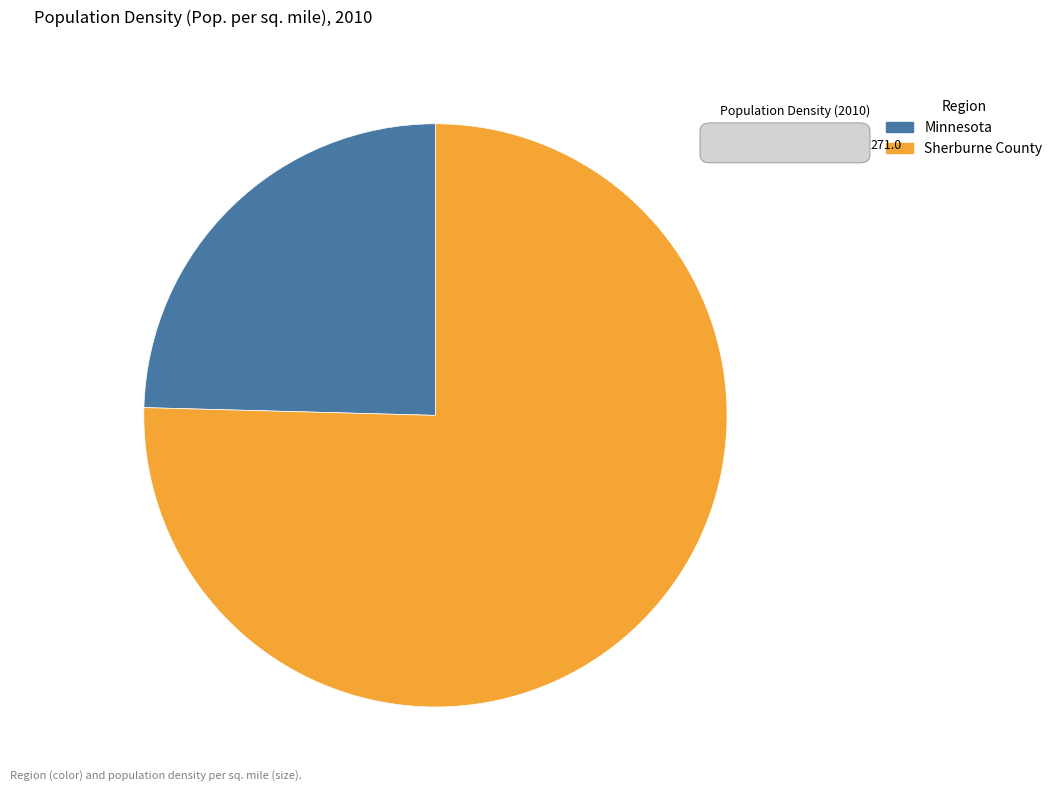

Which category has the smallest portion of the pie?

Minnesota